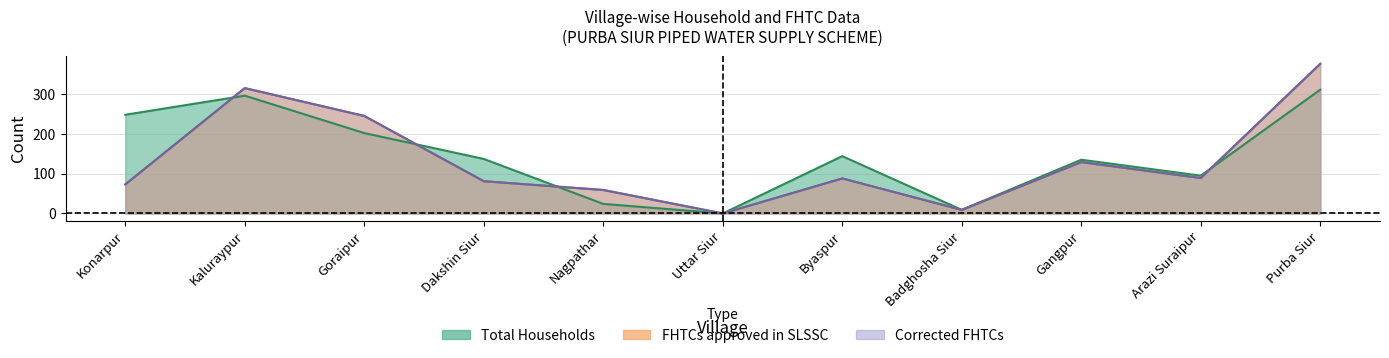

True or false: Total Households and Corrected FHTCs cross at least once.

True